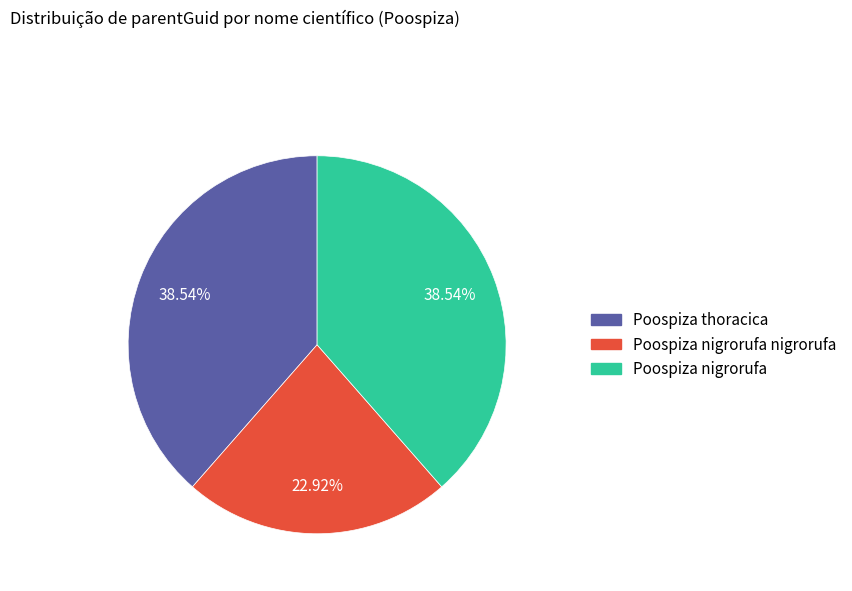

Is there a majority slice in this chart?

No